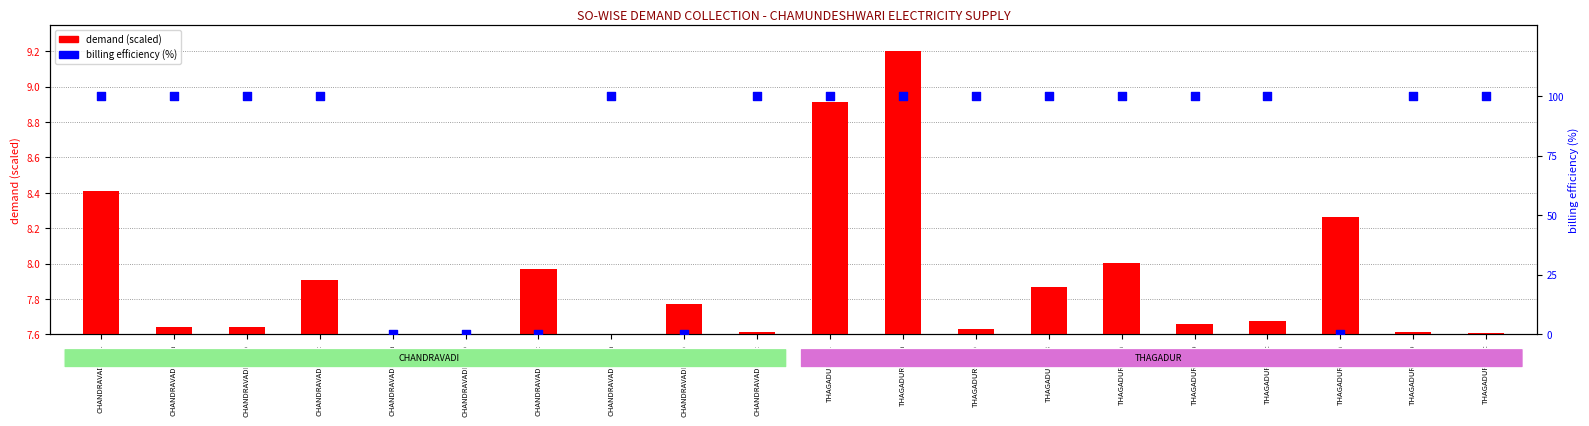

Which series reaches the minimum Y coordinate?

demand (scaled)